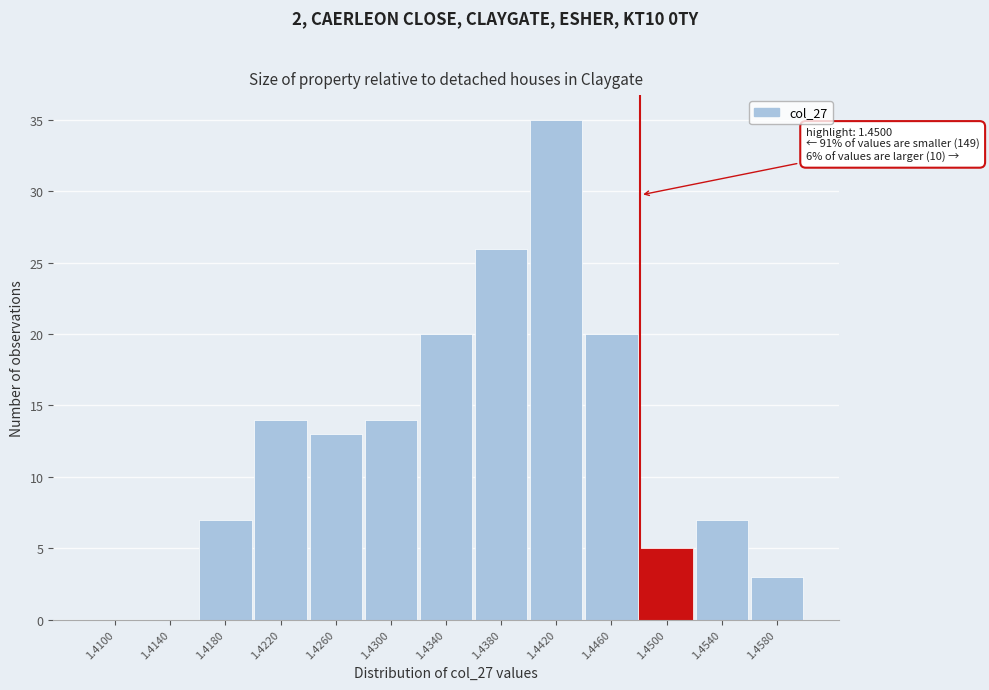

Reading right to left, what are all the values shown in this chart?

1.4580=3	1.4540=7	1.4500=5	1.4460=20	1.4420=35	1.4380=26	1.4340=20	1.4300=14	1.4260=13	1.4220=14	1.4180=7	1.4140=0	1.4100=0